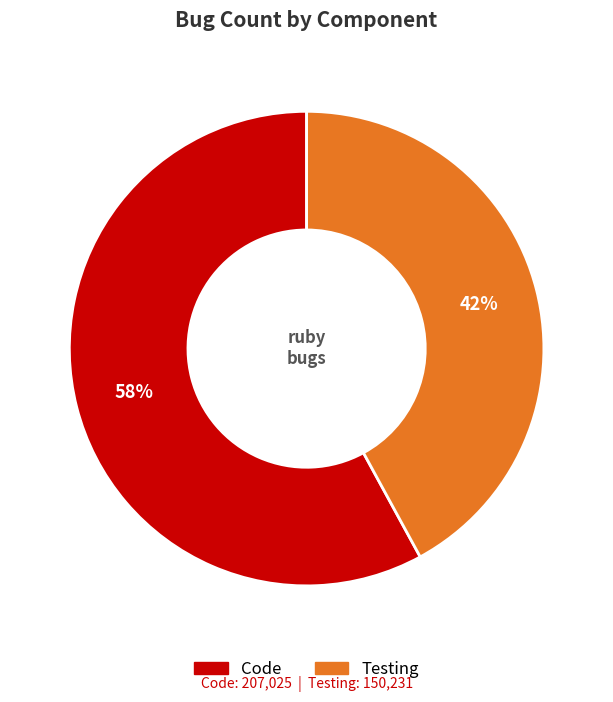

To the nearest percent, what is the average slice percentage?

50%